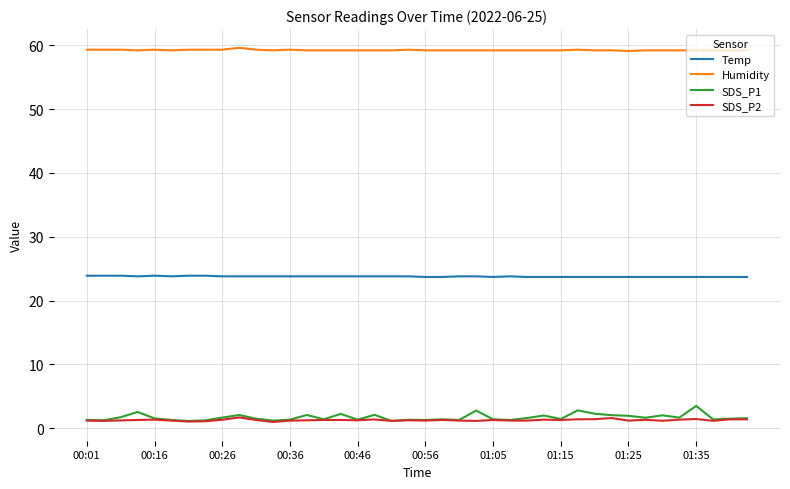

Which series has the largest range (max minus min)?

SDS_P1